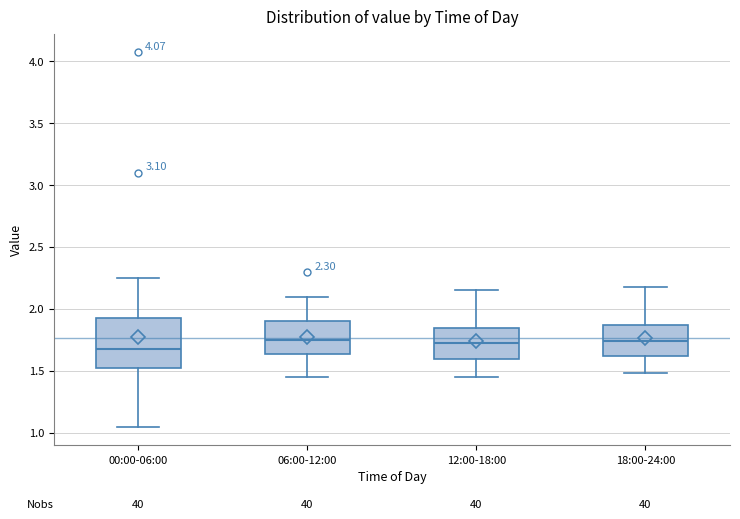

Comparing the boxes themselves (not the whiskers), which one is the tallest?

00:00-06:00